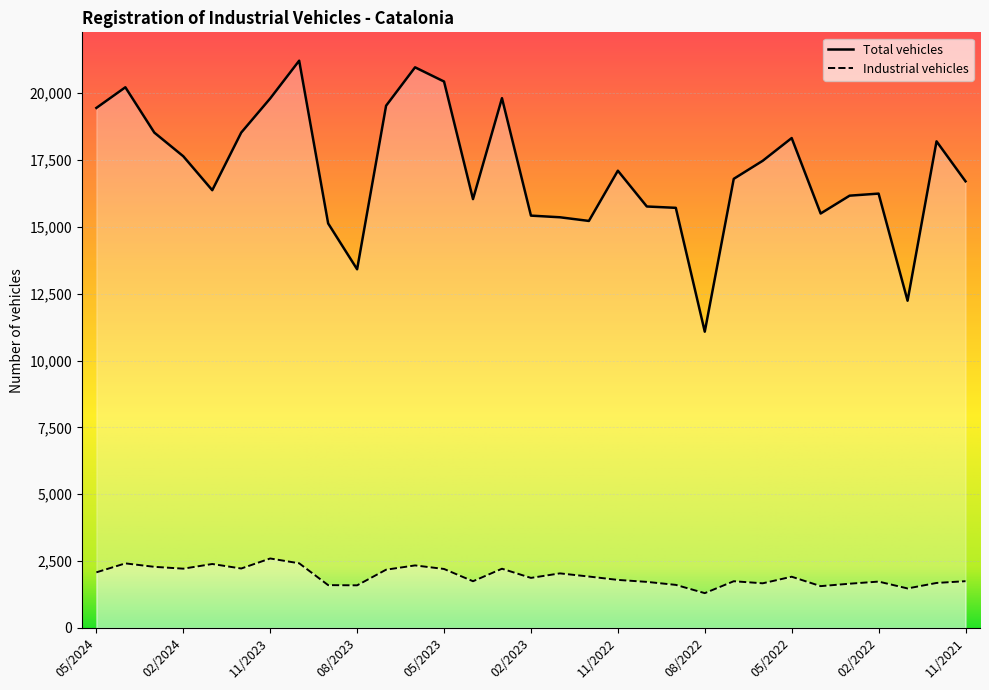

True or false: Total vehicles and Industrial vehicles cross at least once.

False